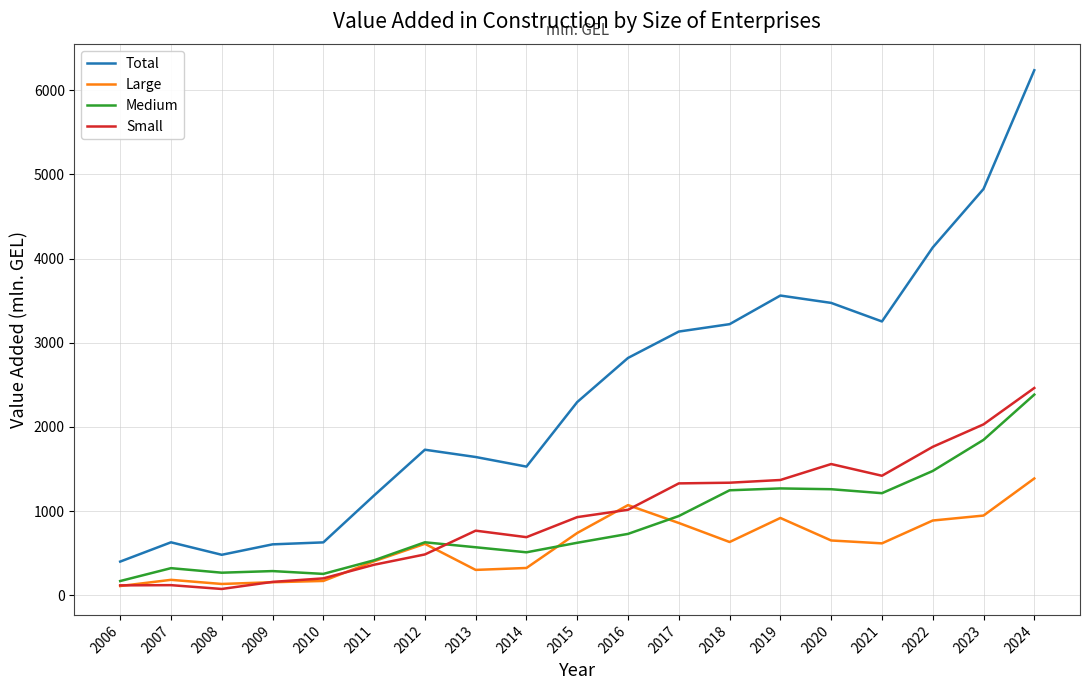

Between 2021 and 2023, which series saw the biggest shift?

Total